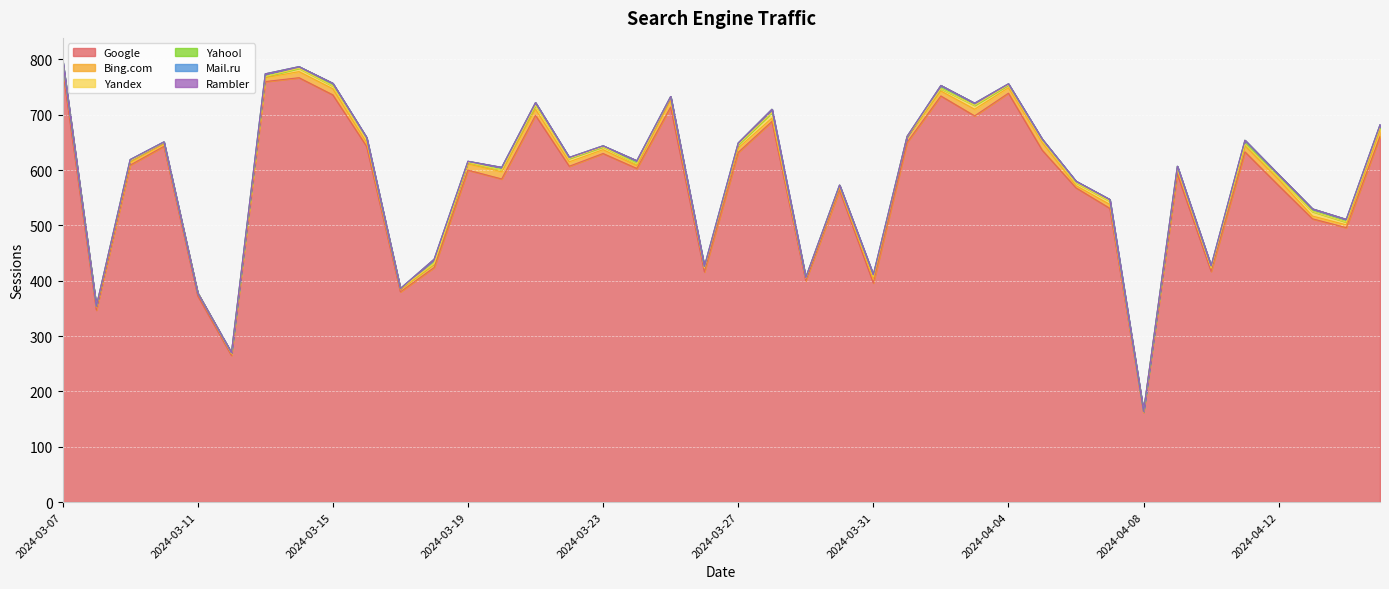

What is the highest value of the Yahoo! series?

8